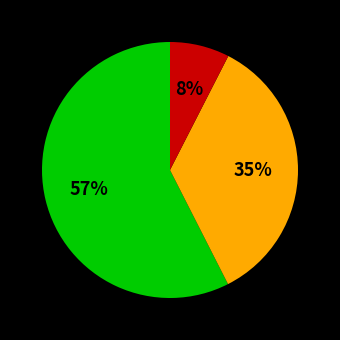

To the nearest percent, what is the average slice percentage?

33%